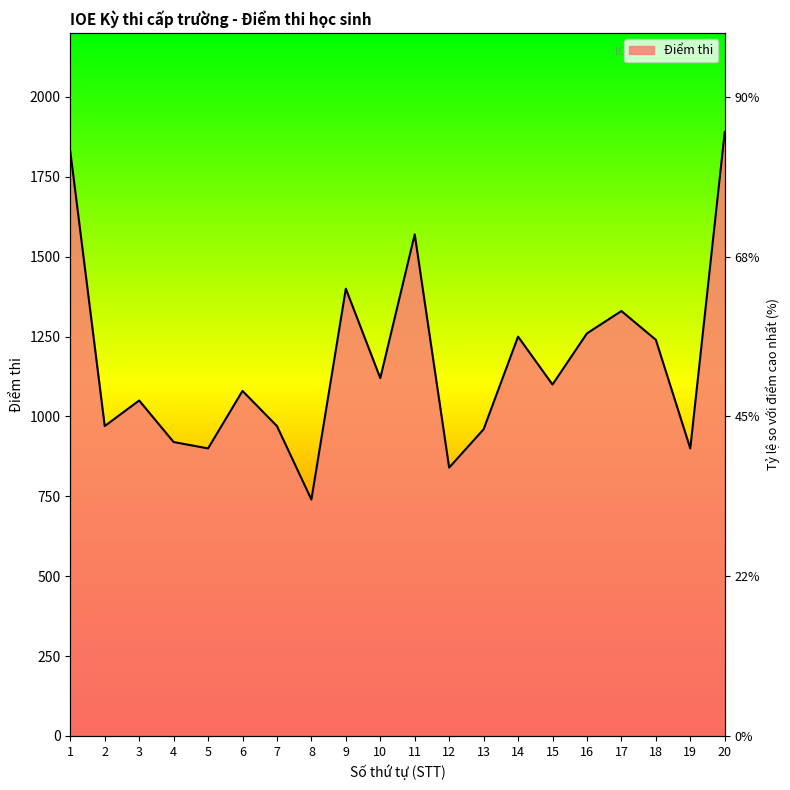

What is the difference between the values at 8 and 20?

1150